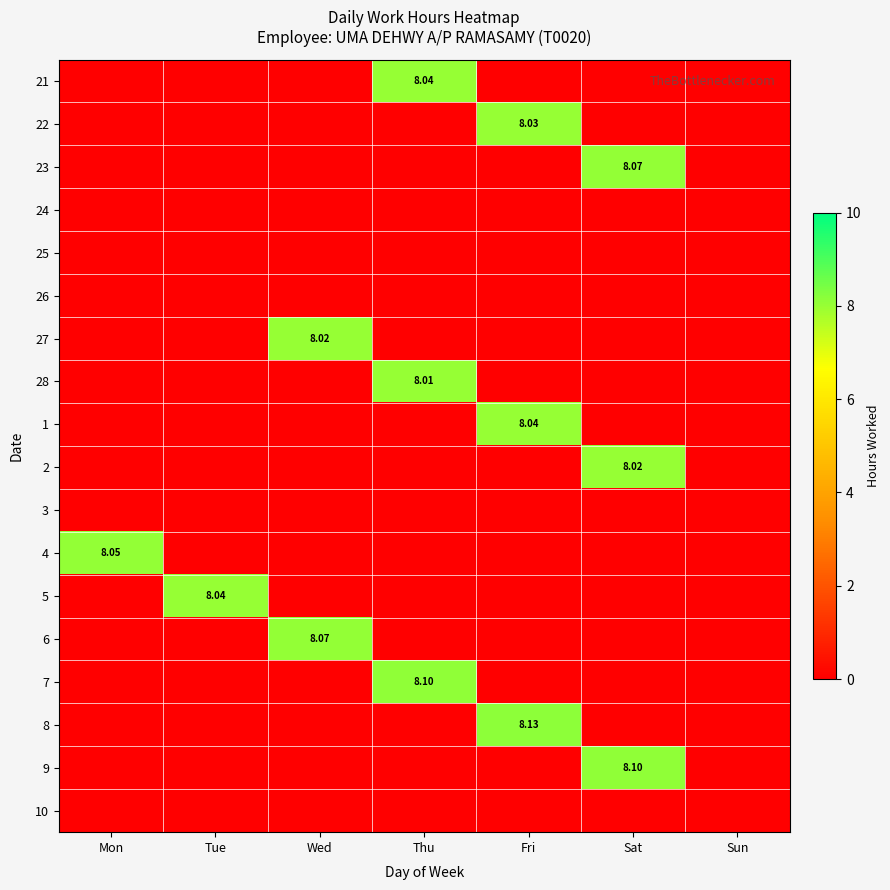

How many data points does each series have?

7